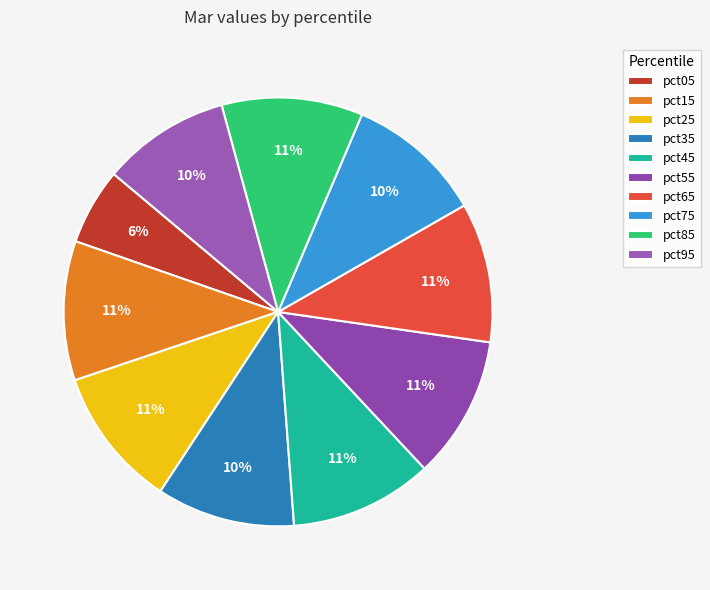

How much of the chart is everything except pct85?

89.4%